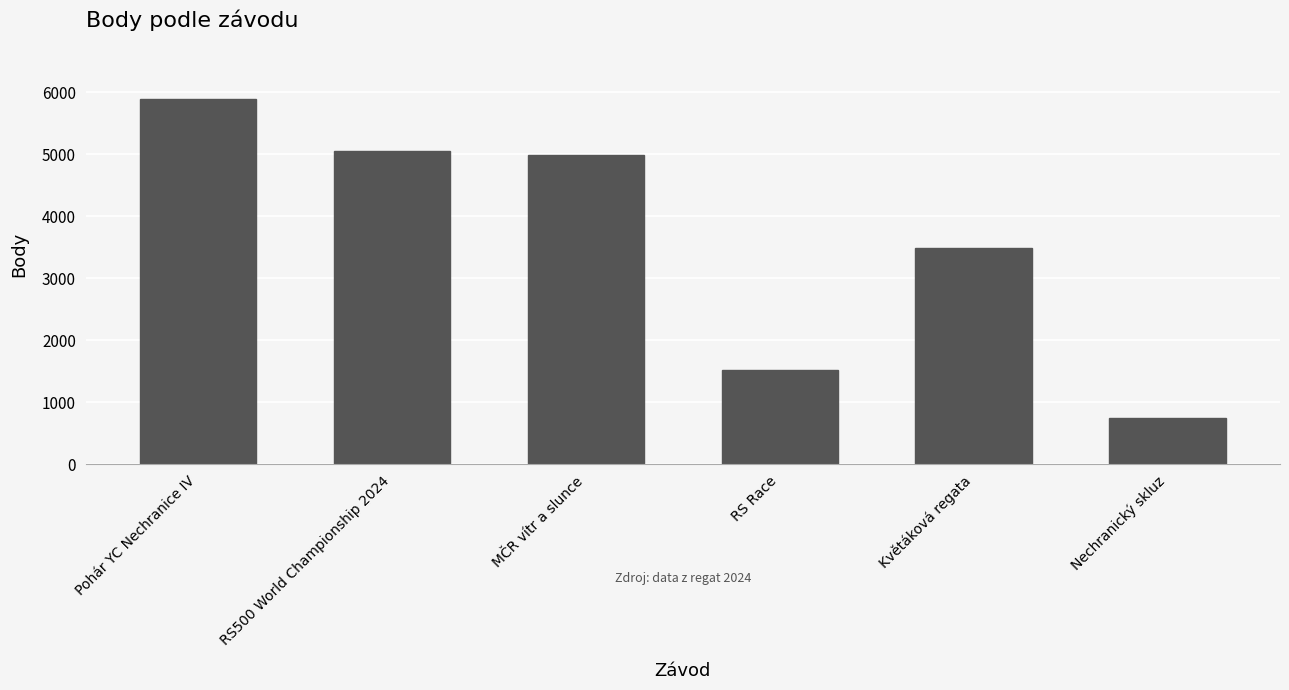

List the labels in order of value, largest first.

Pohár YC Nechranice IV, RS500 World Championship 2024, MČR vítr a slunce, Květáková regata, RS Race, Nechranický skluz